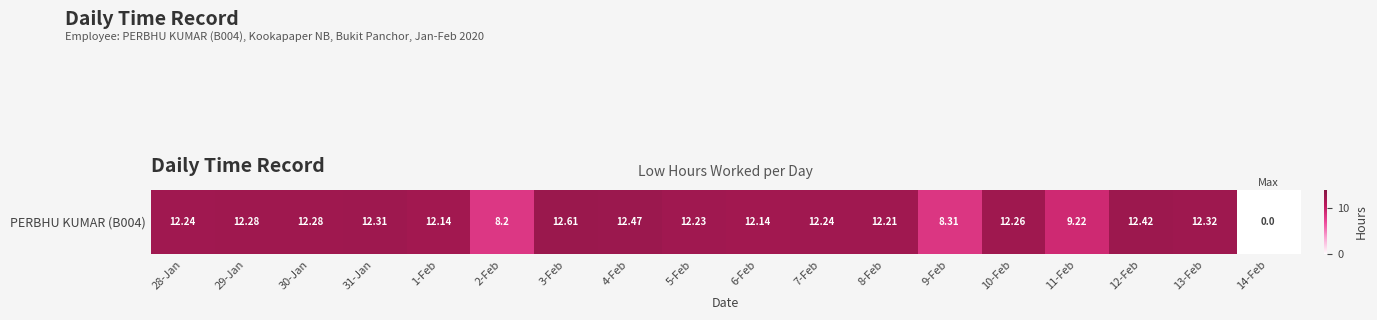

What is the change in value from 2-Feb to 8-Feb?

+4.0